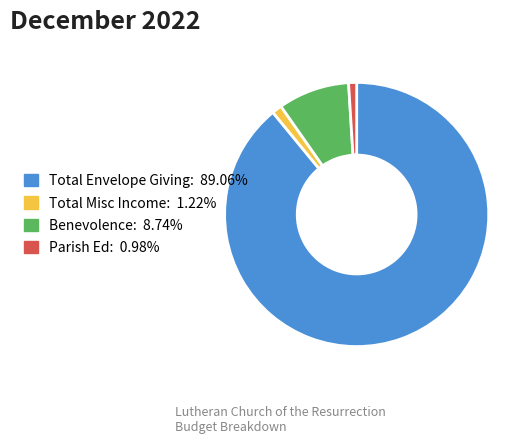

Is Total Envelope Giving the majority of the pie?

Yes